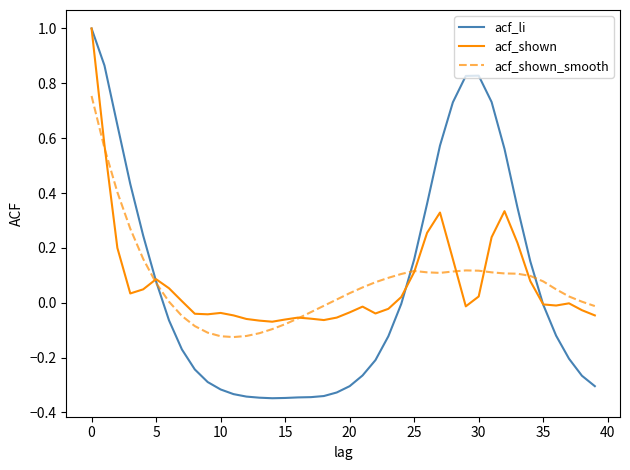

What are all the series names shown in the legend?

acf_li, acf_shown, acf_shown_smooth